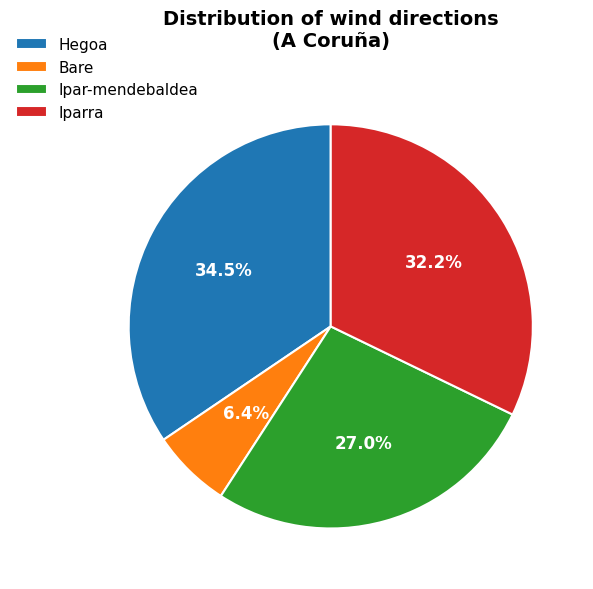

Combined, do Iparra and Ipar-mendebaldea account for over 50%?

Yes